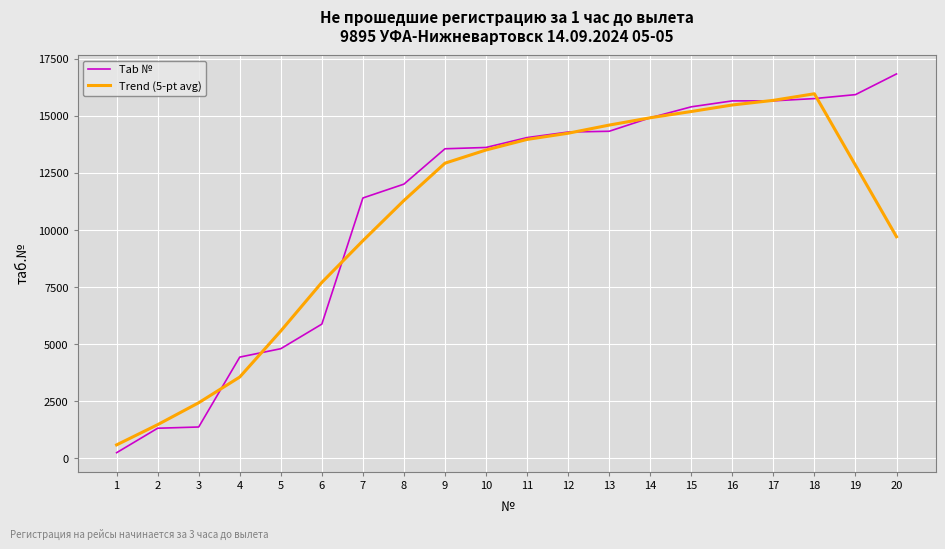

Is it true that Trend (5-pt avg) equals 5576.0 at 5?

True